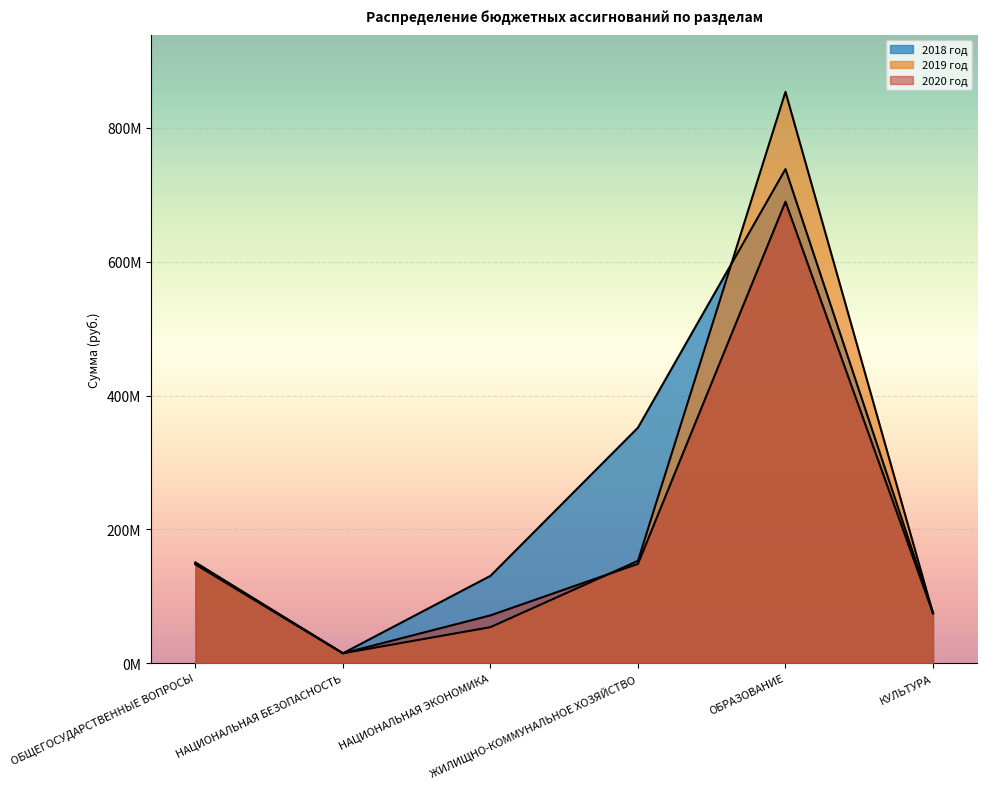

Reading left to right, what are all the values shown in this chart?

2020 год: ОБЩЕГОСУДАРСТВЕННЫЕ ВОПРОСЫ=147750047.7	НАЦИОНАЛЬНАЯ БЕЗОПАСНОСТЬ=14863097.0	НАЦИОНАЛЬНАЯ ЭКОНОМИКА=71514161.0	ЖИЛИЩНО-КОММУНАЛЬНОЕ ХОЗЯЙСТВО=148522044.0	ОБРАЗОВАНИЕ=689778982.3	КУЛЬТУРА=74733989.0
2019 год: ОБЩЕГОСУДАРСТВЕННЫЕ ВОПРОСЫ=148729755.3	НАЦИОНАЛЬНАЯ БЕЗОПАСНОСТЬ=14863097.0	НАЦИОНАЛЬНАЯ ЭКОНОМИКА=53907561.0	ЖИЛИЩНО-КОММУНАЛЬНОЕ ХОЗЯЙСТВО=153022044.0	ОБРАЗОВАНИЕ=853894126.6	КУЛЬТУРА=74453694.0
2018 год: ОБЩЕГОСУДАРСТВЕННЫЕ ВОПРОСЫ=150690259.9	НАЦИОНАЛЬНАЯ БЕЗОПАСНОСТЬ=14863097.0	НАЦИОНАЛЬНАЯ ЭКОНОМИКА=130555869.6	ЖИЛИЩНО-КОММУНАЛЬНОЕ ХОЗЯЙСТВО=352018323.2	ОБРАЗОВАНИЕ=738431217.4	КУЛЬТУРА=75383033.0